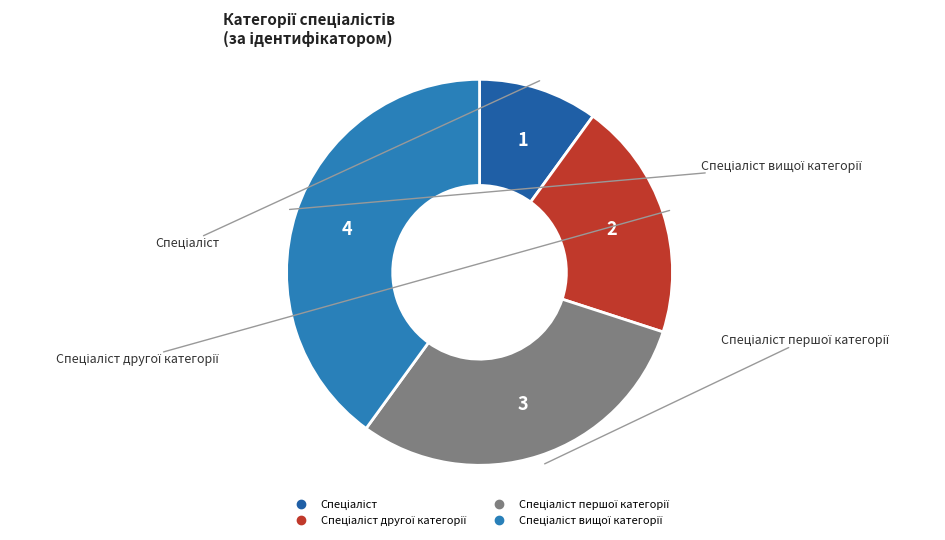

How many slices are in this pie chart?

4